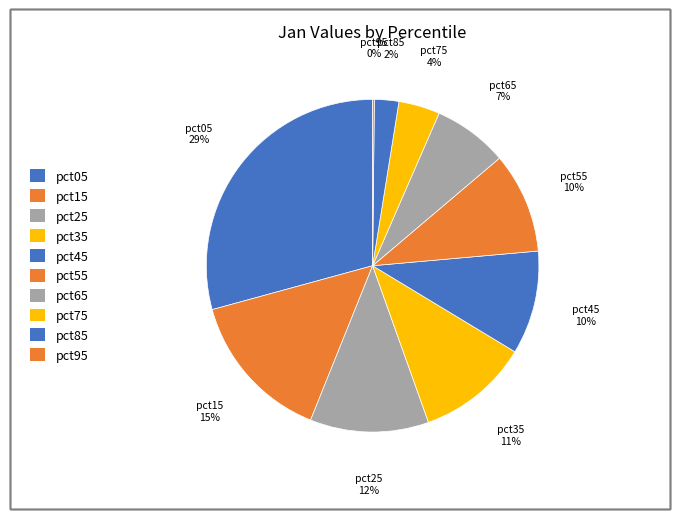

To the nearest percent, what is the combined percentage of pct95 and pct05?

29%